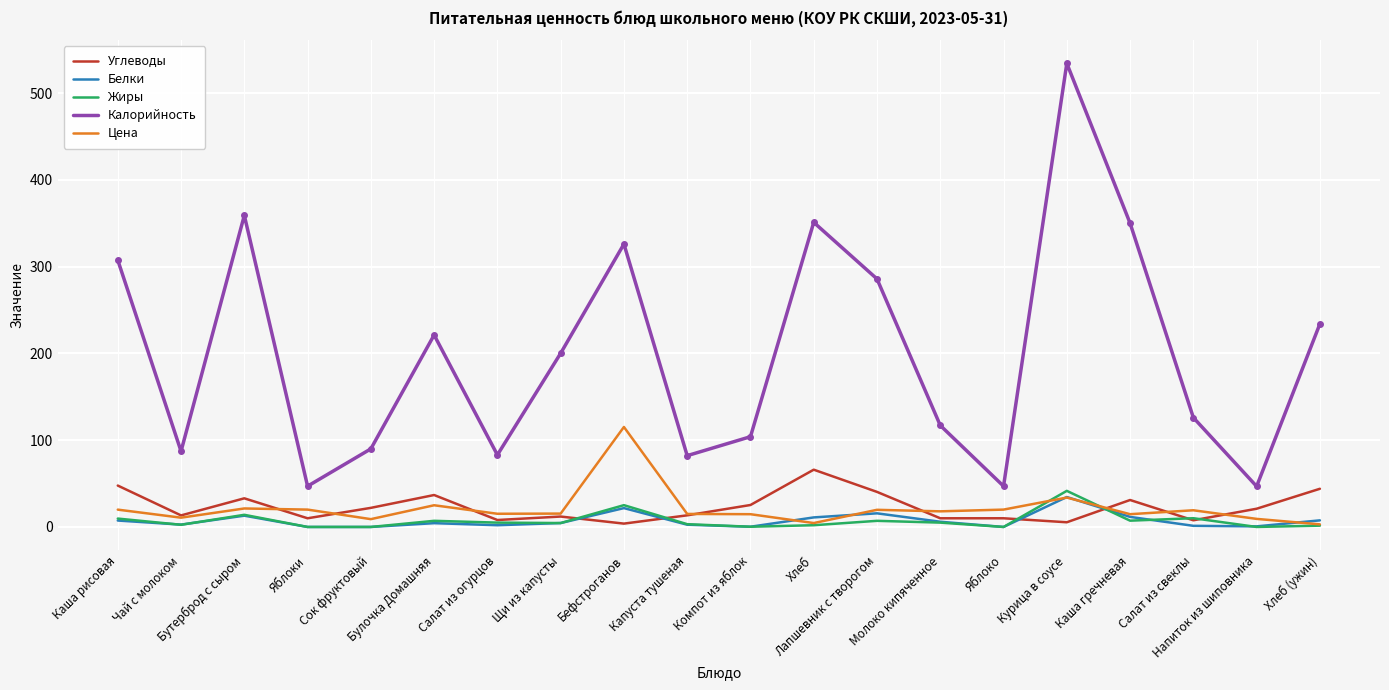

Which series has the widest spread of values?

Калорийность